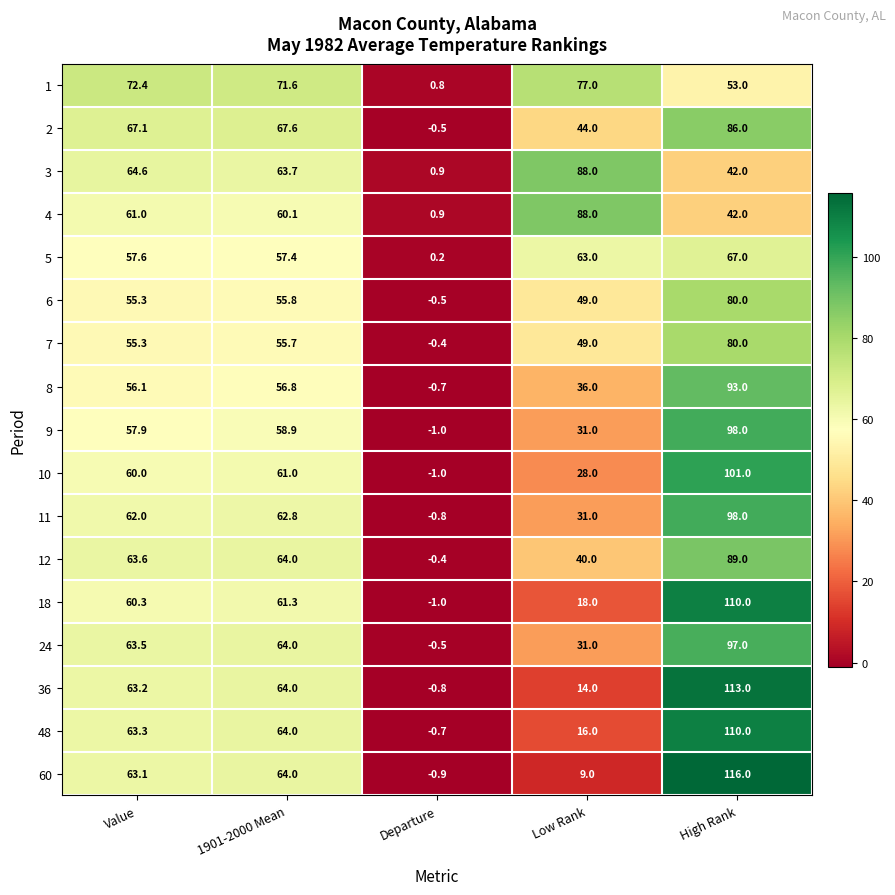

Where is 5 nearest to the value 33?

1901-2000 Mean